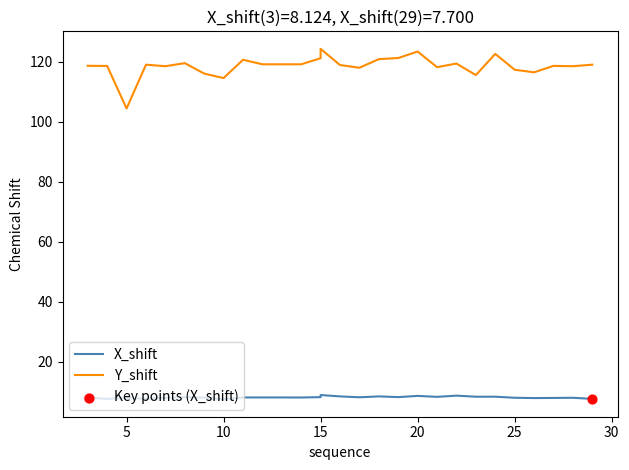

Is the value of X_shift at 28 greater than the value of Y_shift at 3?

No